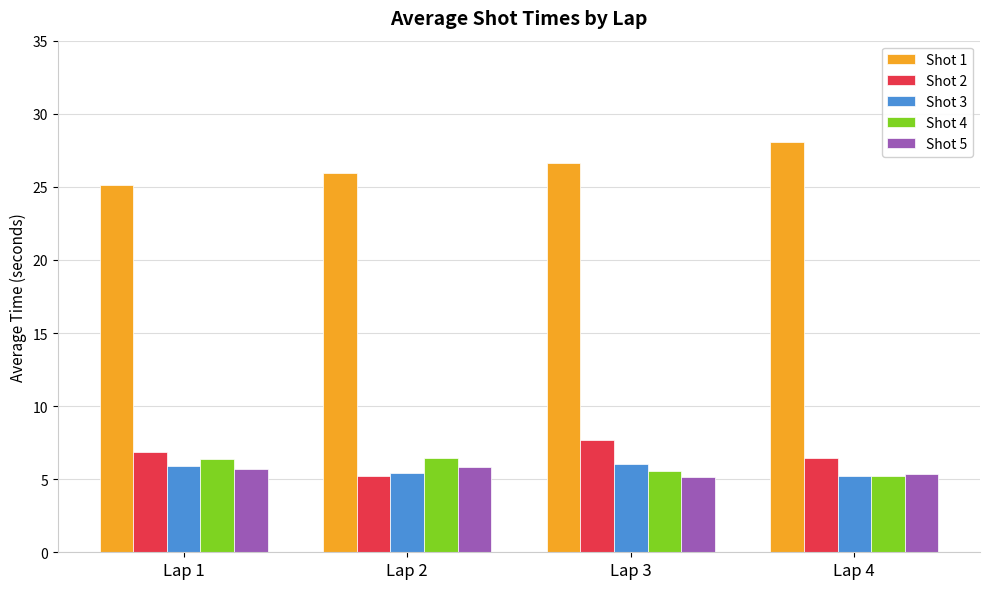

What are all the series names shown in the legend?

Shot 1, Shot 2, Shot 3, Shot 4, Shot 5